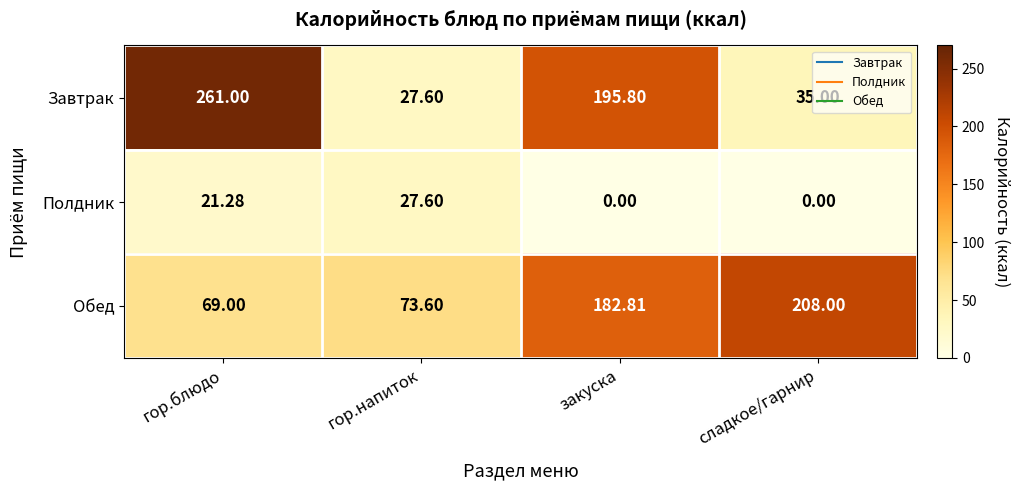

List the series in order of their peak value, lowest first.

Полдник, Обед, Завтрак